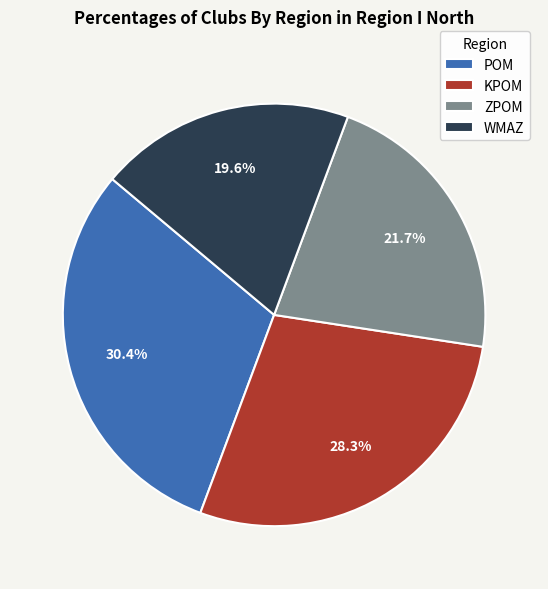

Do ZPOM and WMAZ together represent more than half of the pie?

No